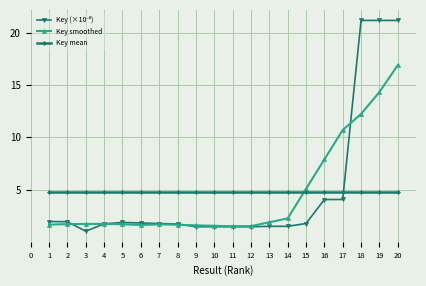

How many times do Key smoothed and Key mean cross each other?

1